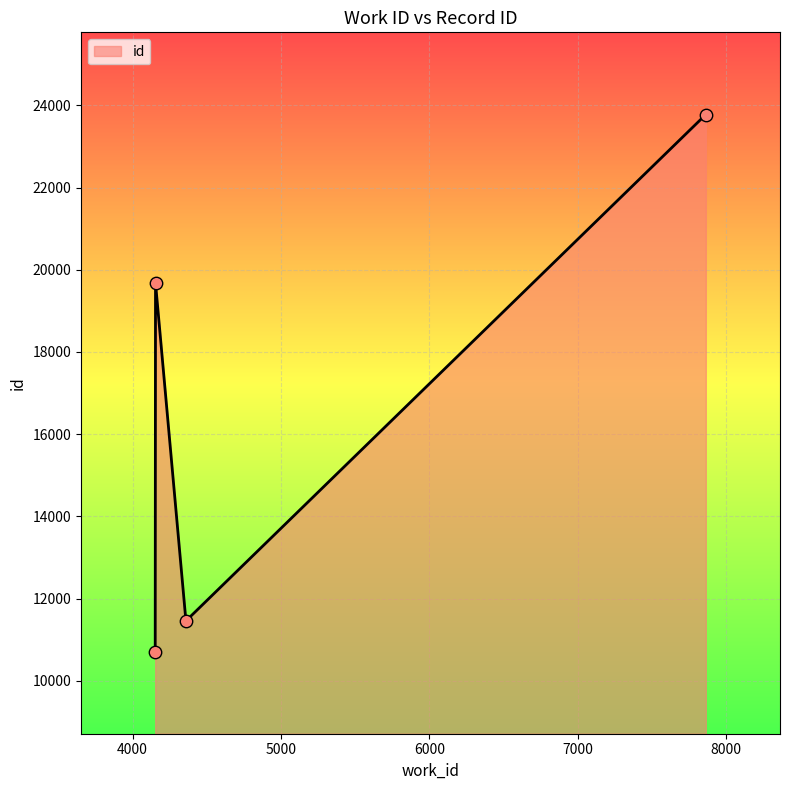

What is the difference between the maximum and minimum values?

13066